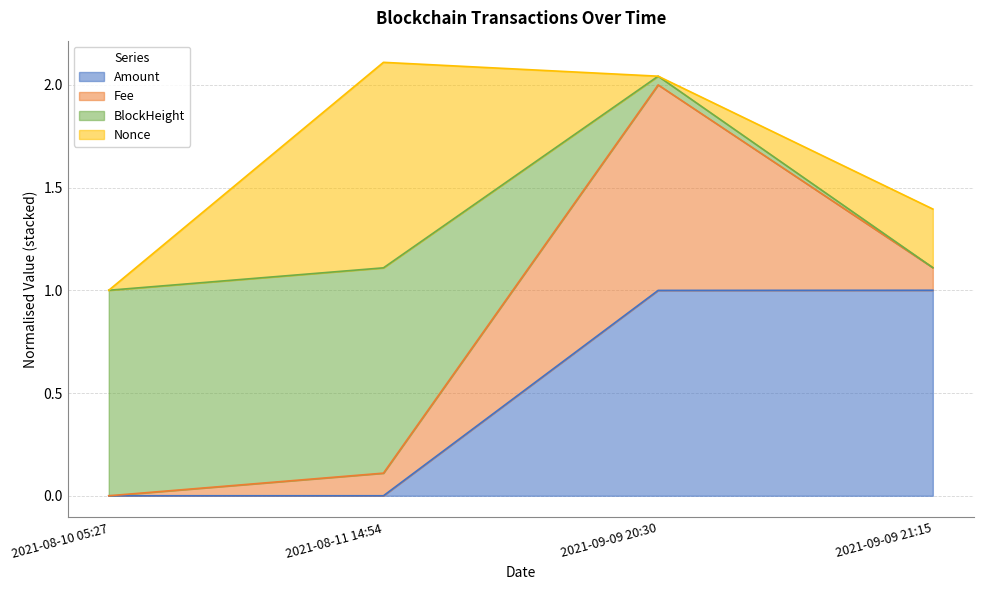

Is the value of Fee at 2021-08-11 14:54 greater than the value of Amount at 2021-08-11 14:54?

Yes